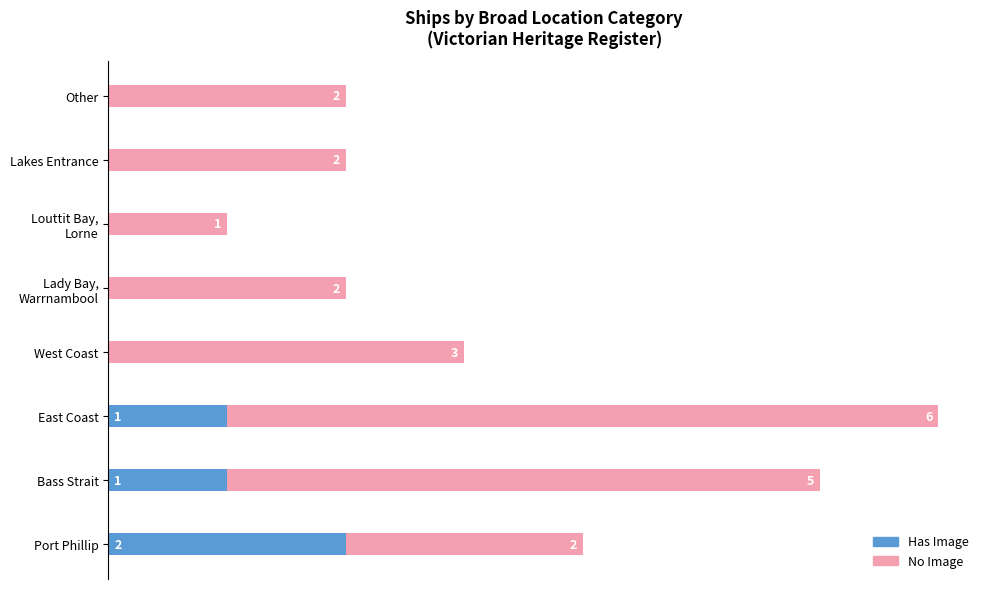

At which category is the sum across all series the highest?

East Coast